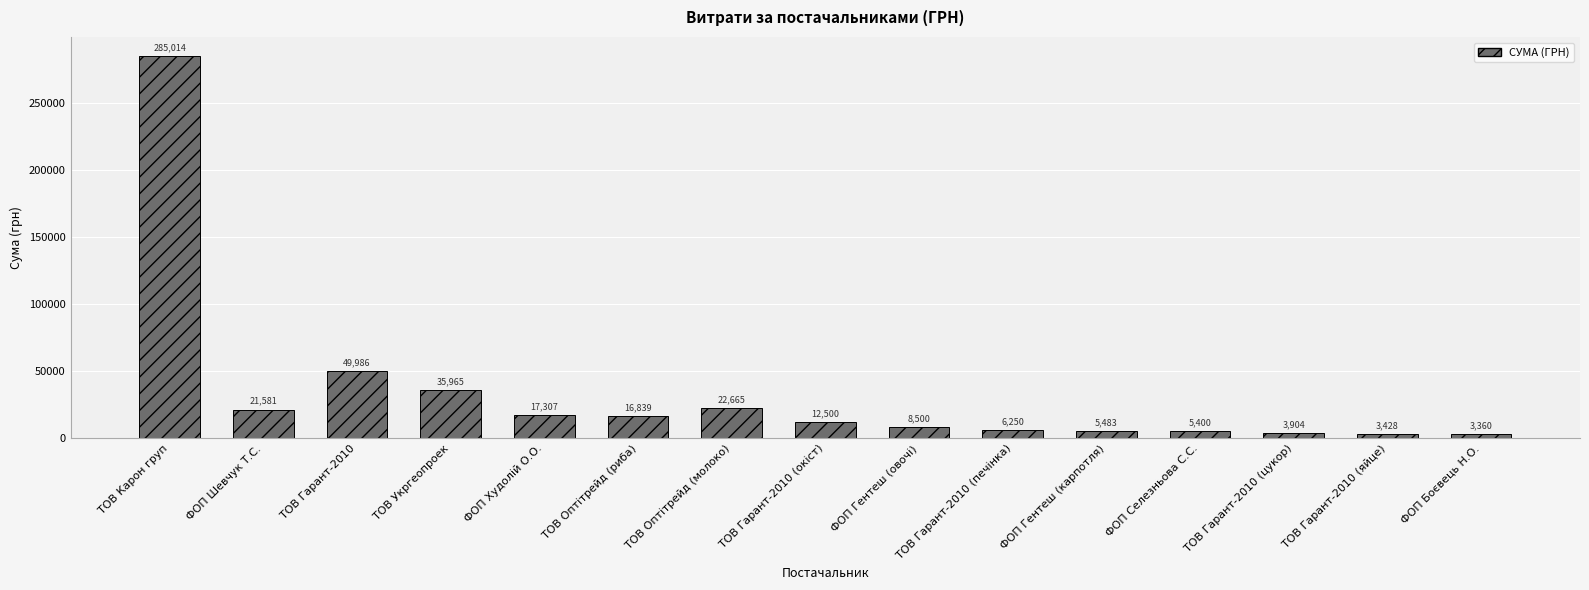

What is the change in value from ТОВ Оптітрейд (молоко) to ФОП Селезньова С.С.?

-17265.0